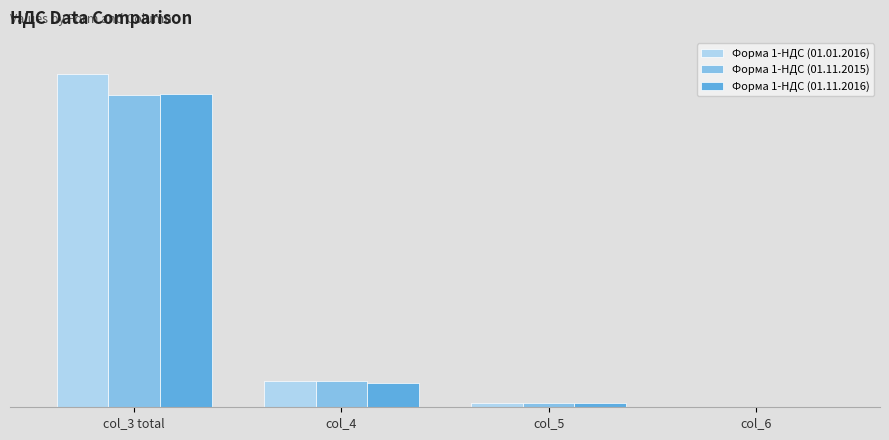

What is the minimum value shown in the chart?

2308